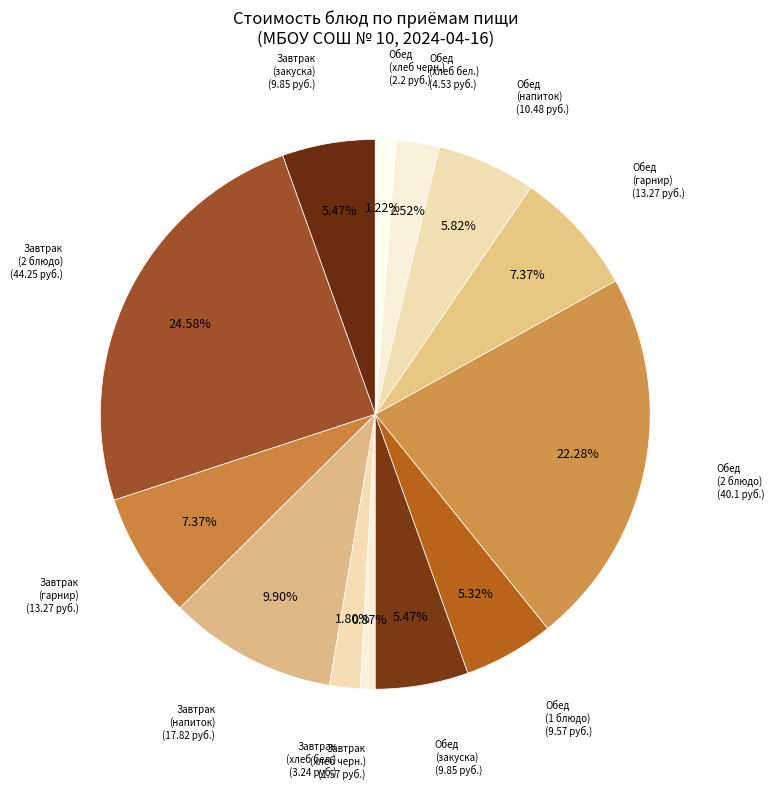

How many segments does this pie chart have?

13